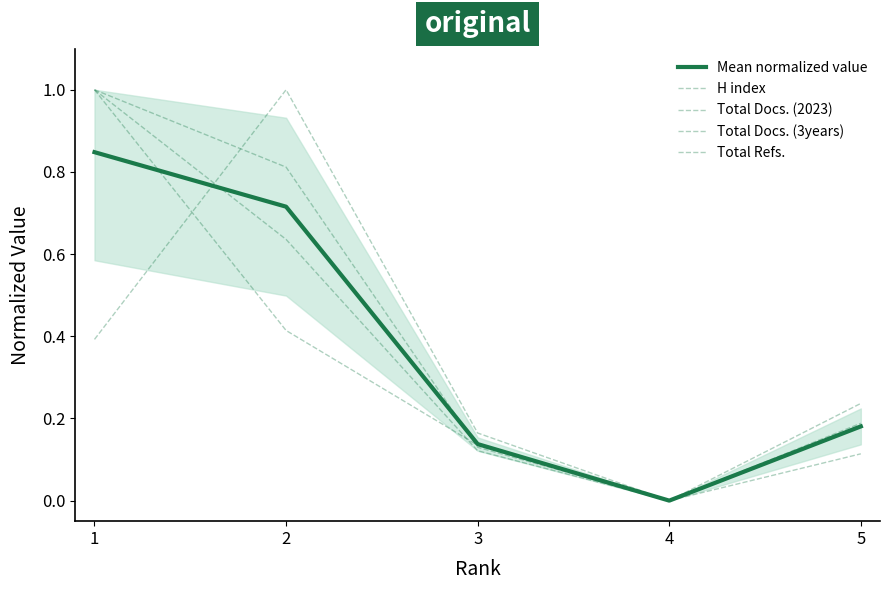

In Total Refs., how many points are lower than both neighbors (excluding endpoints)?

1